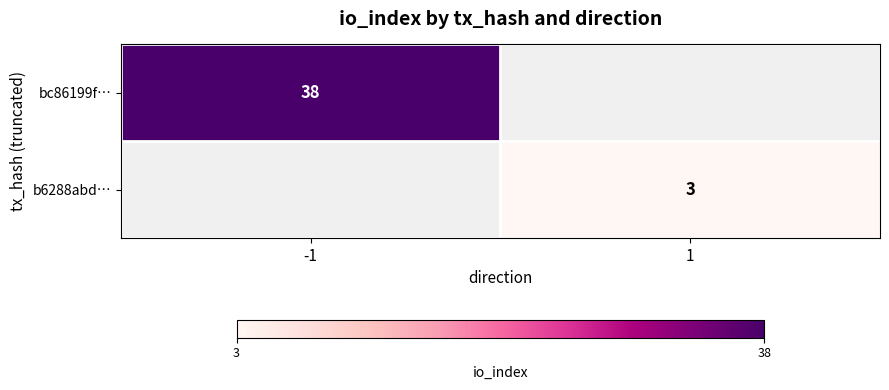

True or false: b6288abd… has a value of 4 at 1.

False